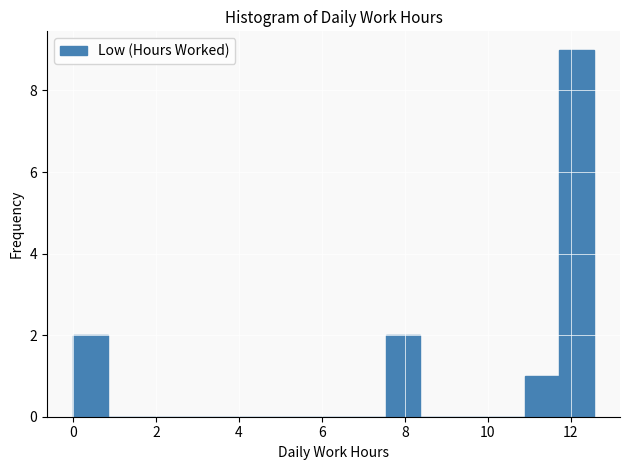

Reading left to right, list every bar in this chart as the range it spans on the x-axis followed by its height. Neither the bar edges nor the heights are printed on the chart, so give them approximately, as read against the axes.

0.0 to 0.8: 2
0.8 to 1.6: 0
1.6 to 2.6: 0
2.6 to 3.4: 0
3.4 to 4.2: 0
4.2 to 5.0: 0
5.0 to 5.8: 0
5.8 to 6.6: 0
6.6 to 7.6: 0
7.6 to 8.4: 2
8.4 to 9.2: 0
9.2 to 10.0: 0
10.0 to 10.8: 0
10.8 to 11.8: 1
11.8 to 12.6: 9